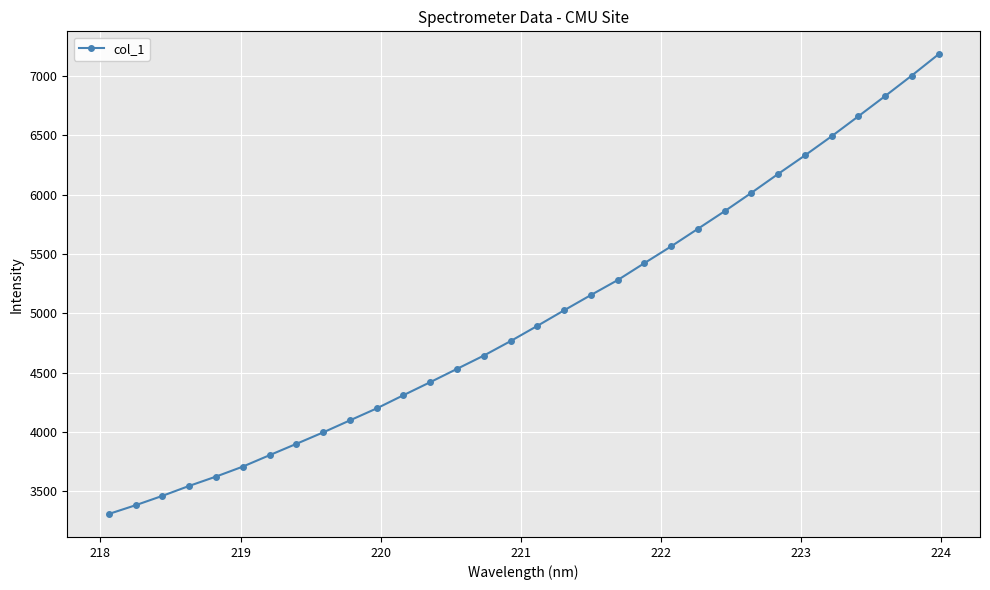

What is the average value?

4978.7